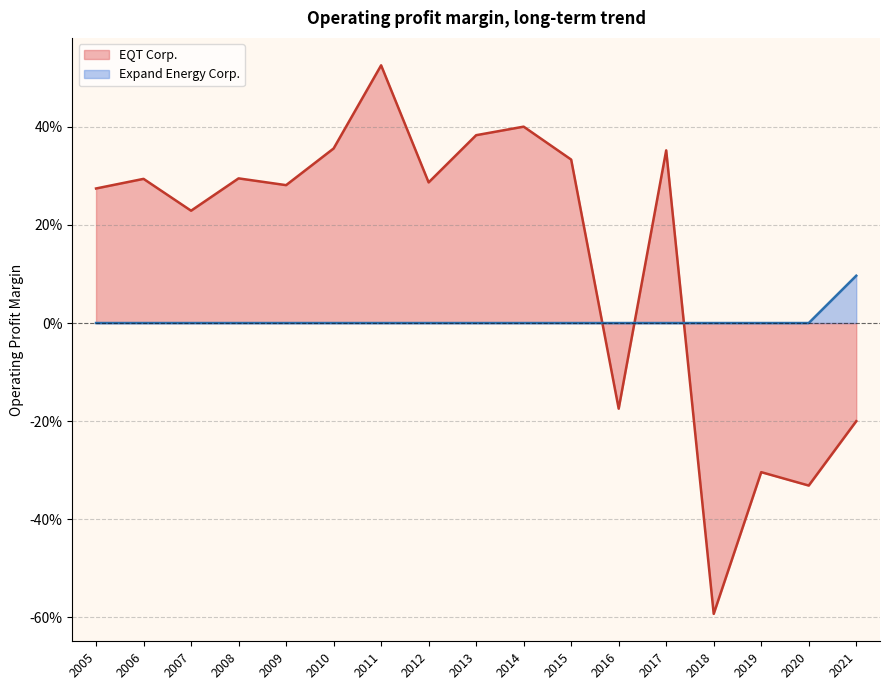

Rank the series at 2008 from highest to lowest value.

EQT Corp., Expand Energy Corp.